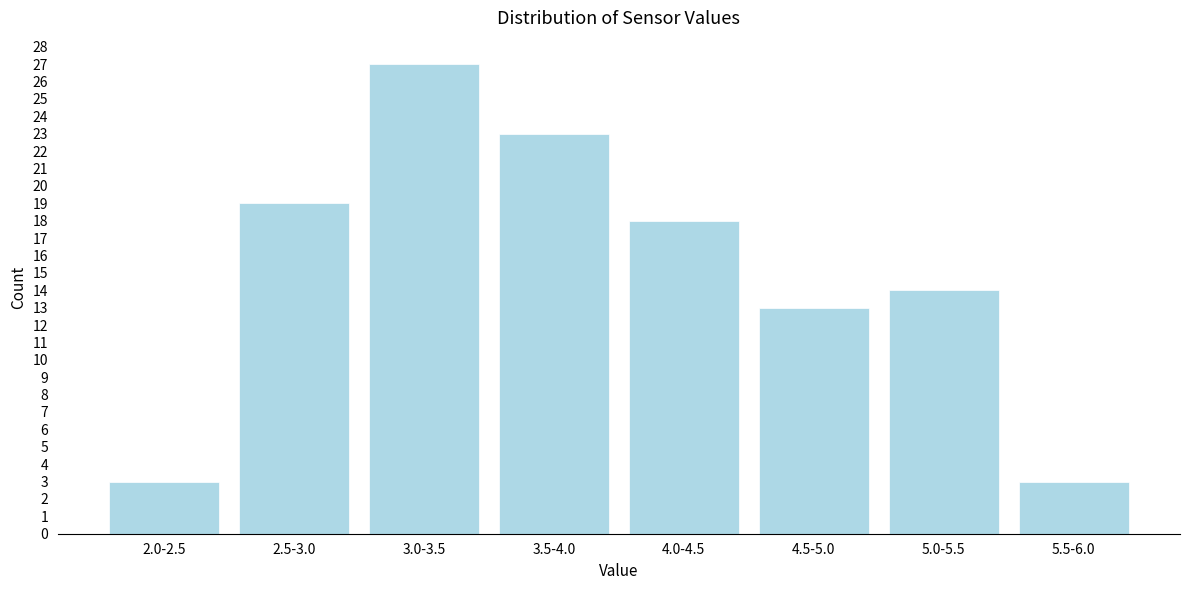

Reading right to left, what are all the values shown in this chart?

3	14	13	18	23	27	19	3